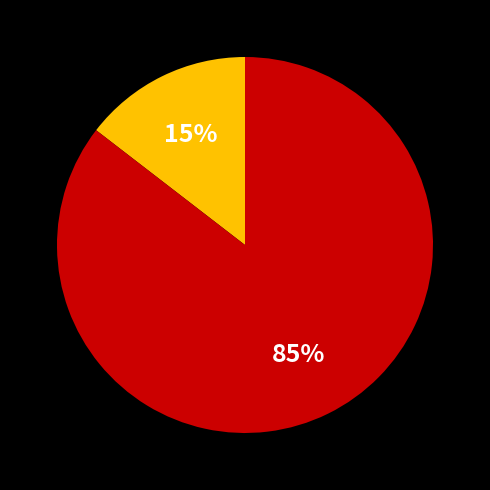

To the nearest percent, what is the average slice percentage?

50%